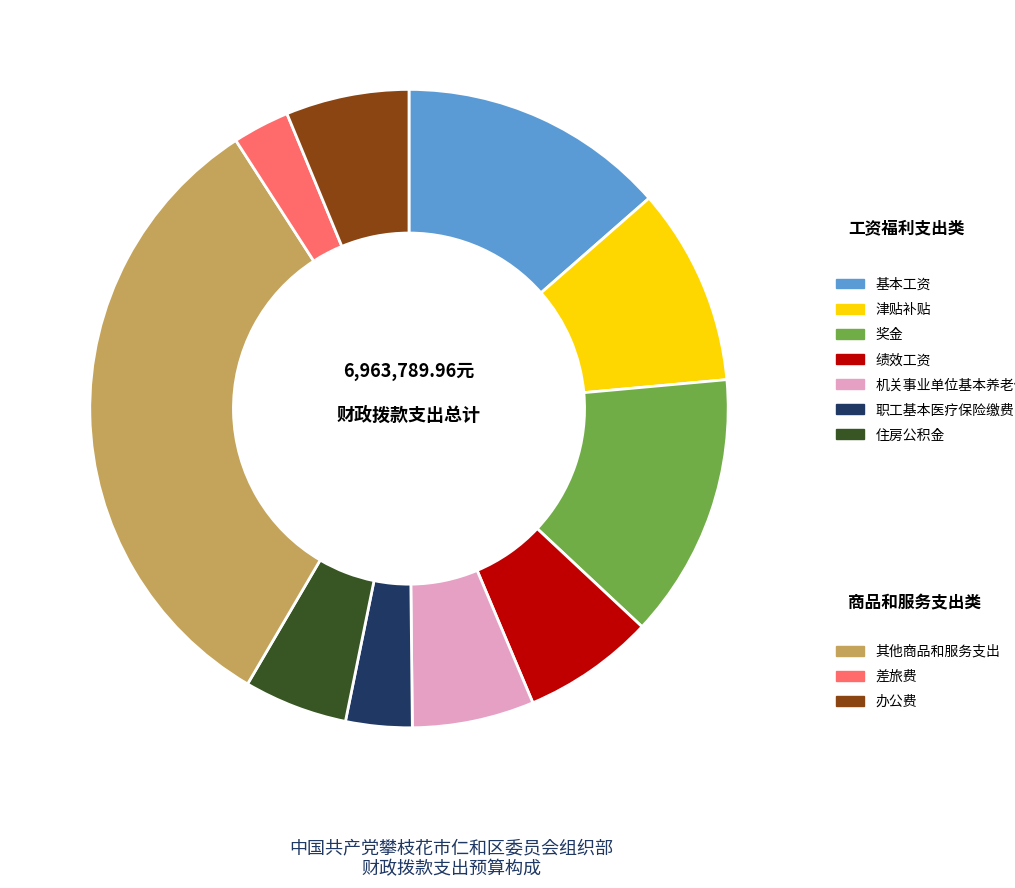

Does any single category account for the majority?

No